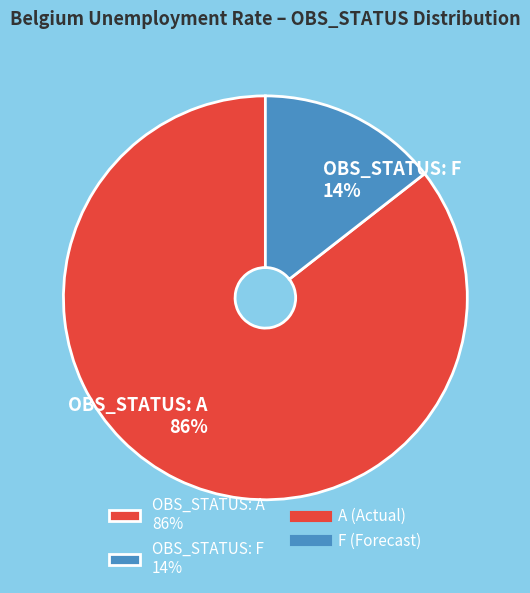

Between OBS_STATUS: F 14% and OBS_STATUS: A 86%, which is larger?

OBS_STATUS: A 86%